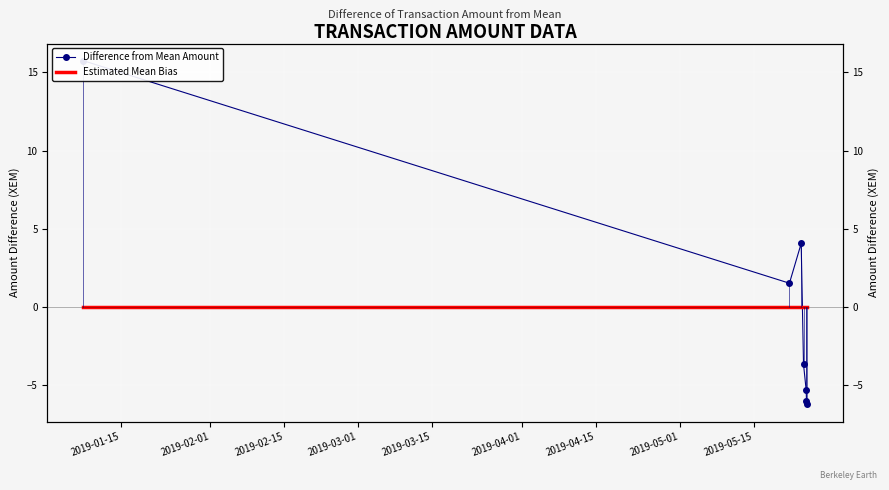

True or false: Estimated Mean Bias and Difference from Mean Amount cross at least once.

True